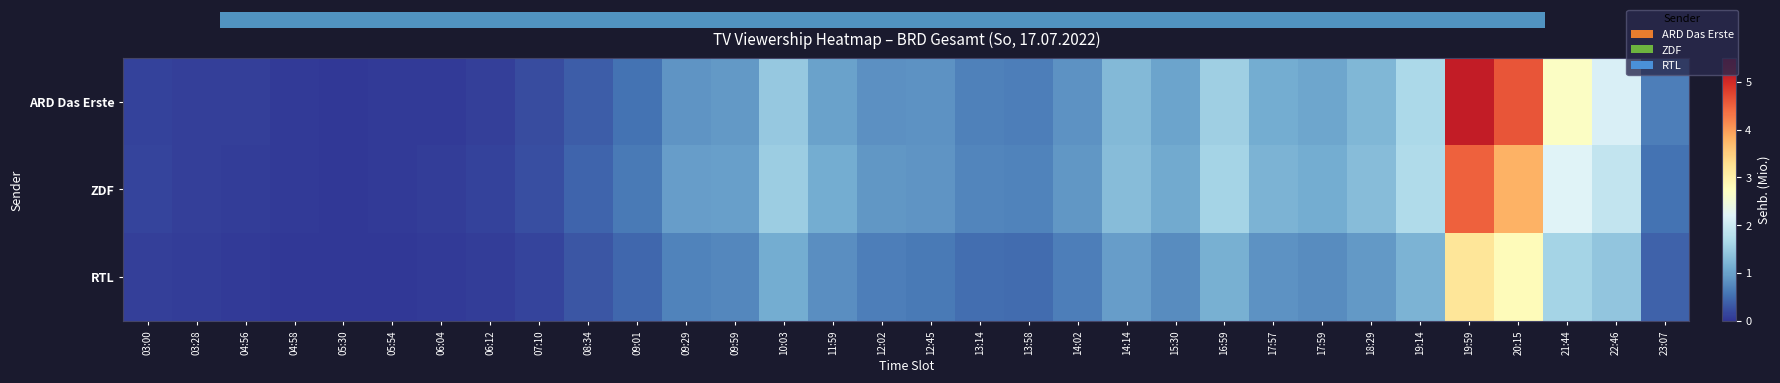

Which series has the widest spread of values?

ARD Das Erste